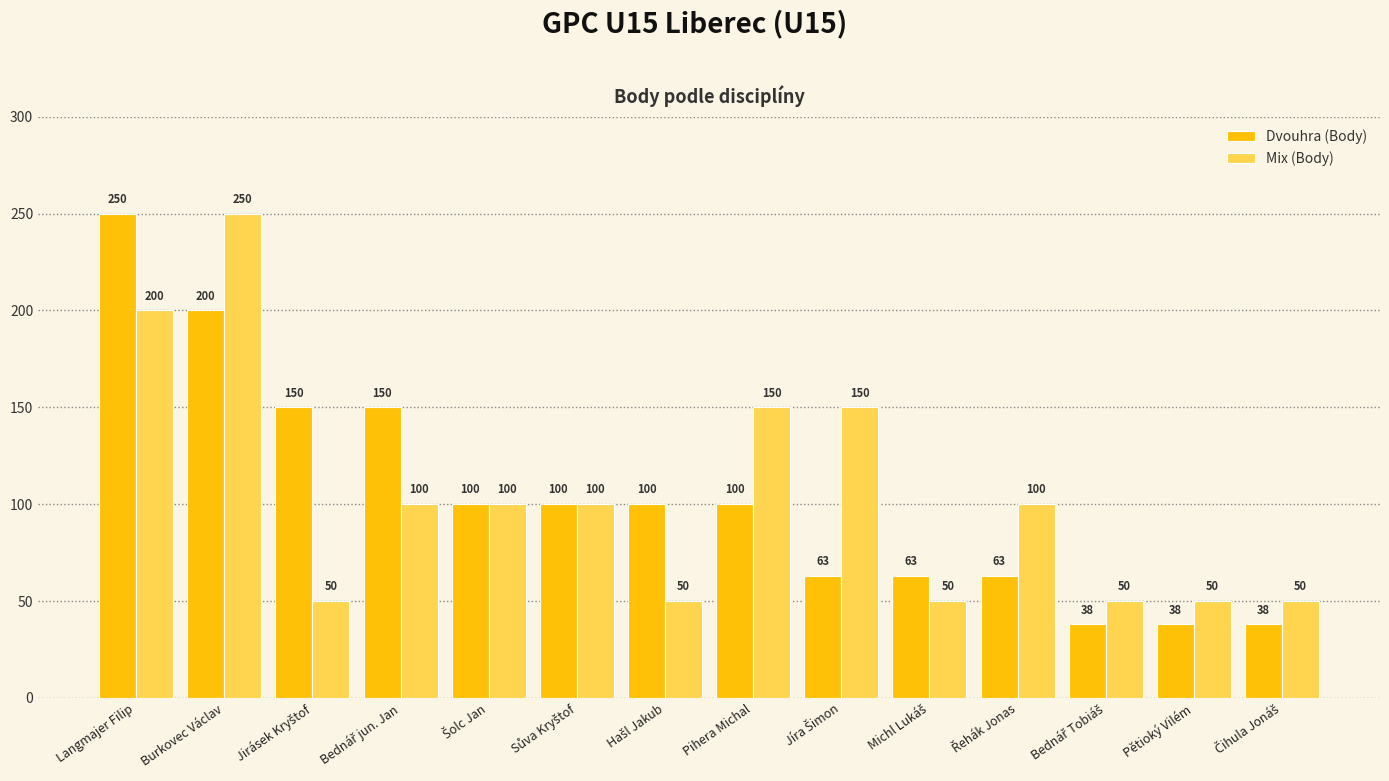

Reading right to left, what are all the values shown in this chart?

Dvouhra (Body): 38	38	38	63	63	63	100	100	100	100	150	150	200	250
Mix (Body): 50	50	50	100	50	150	150	50	100	100	100	50	250	200